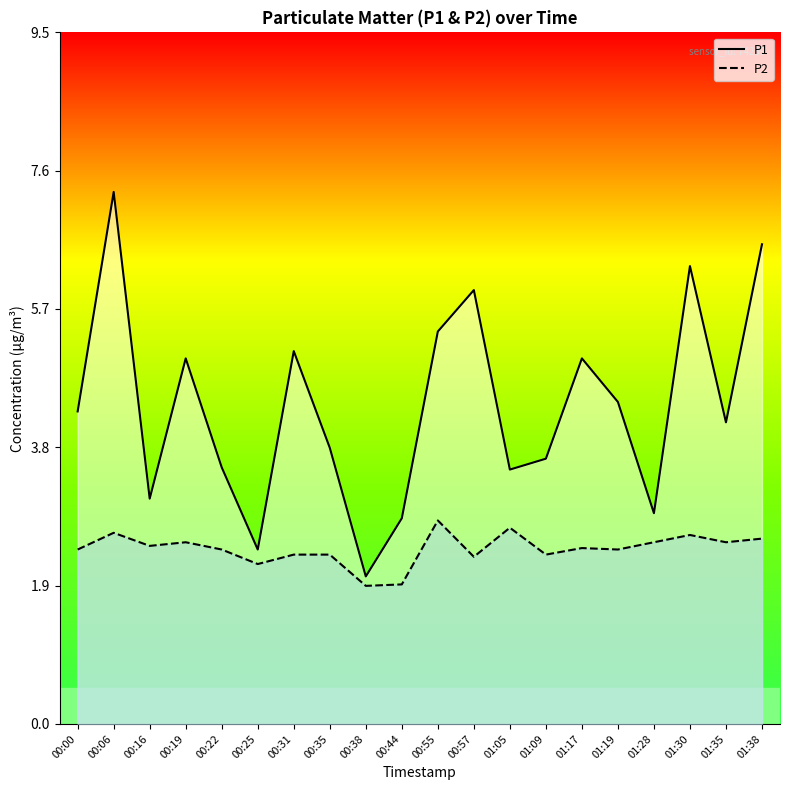

Which category has the highest value across all series?

00:06